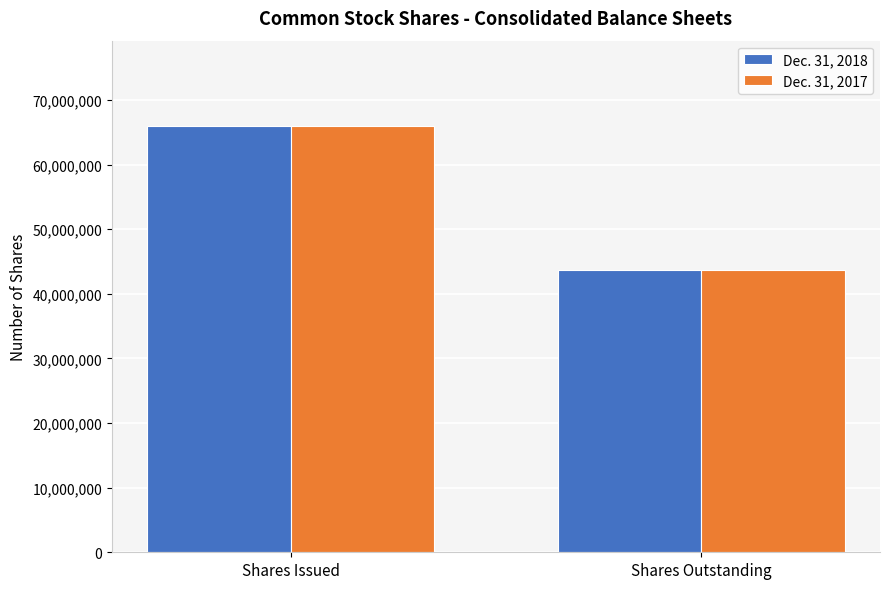

What is the minimum value shown in the chart?

43743318